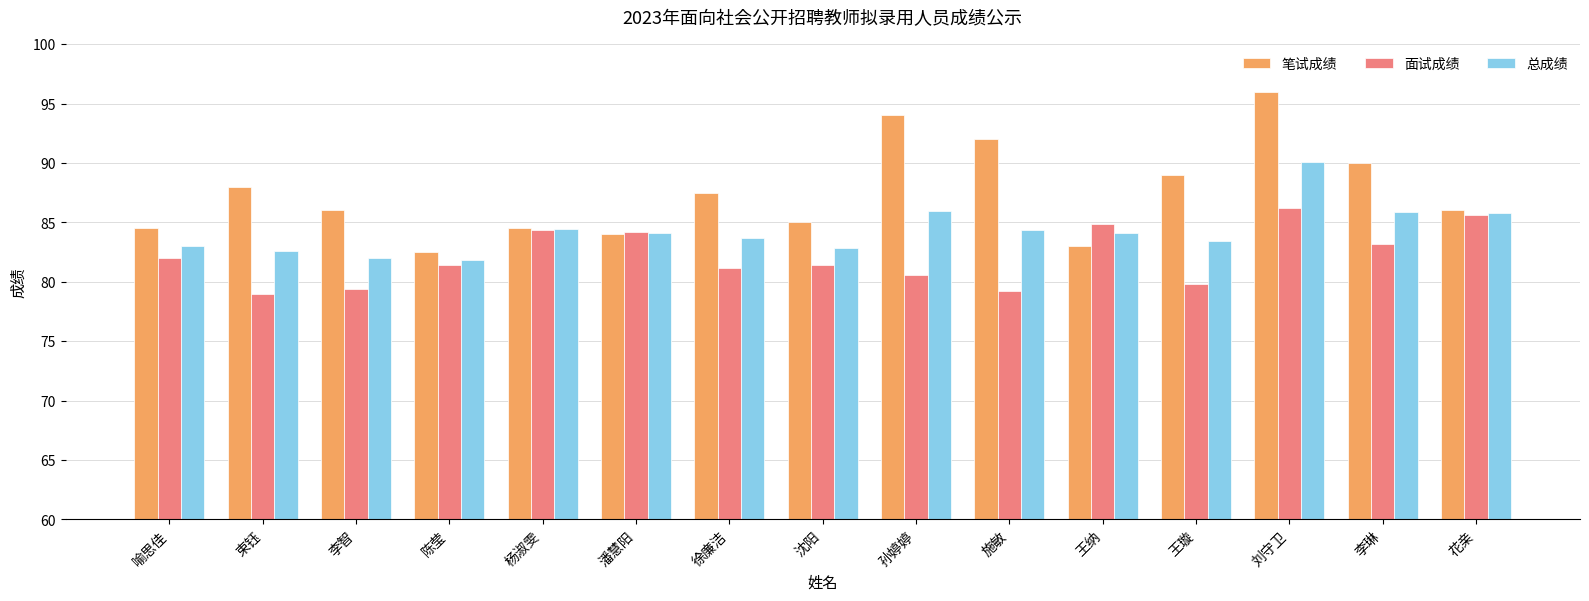

Rank the series at 王纳 from highest to lowest value.

面试成绩, 总成绩, 笔试成绩